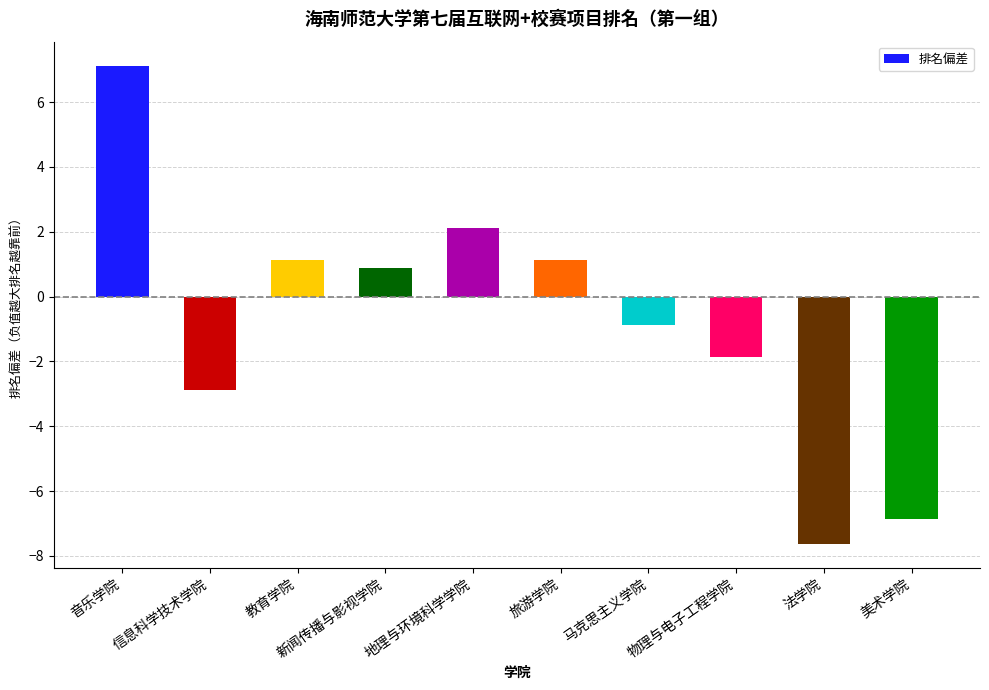

Between 美术学院 and 教育学院, which is larger?

教育学院